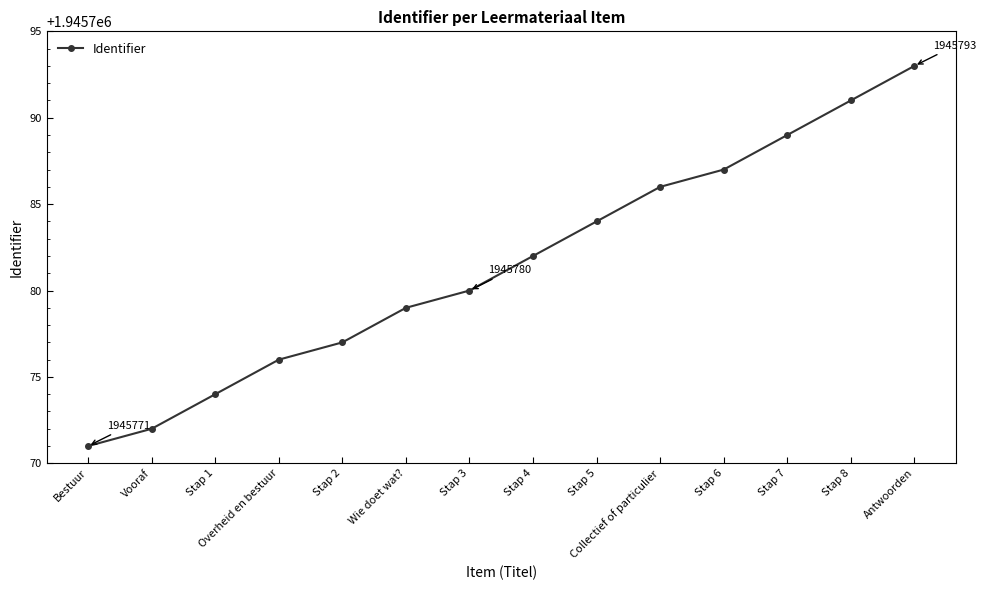

The value at Collectief of particulier is 1146748. True or false?

False